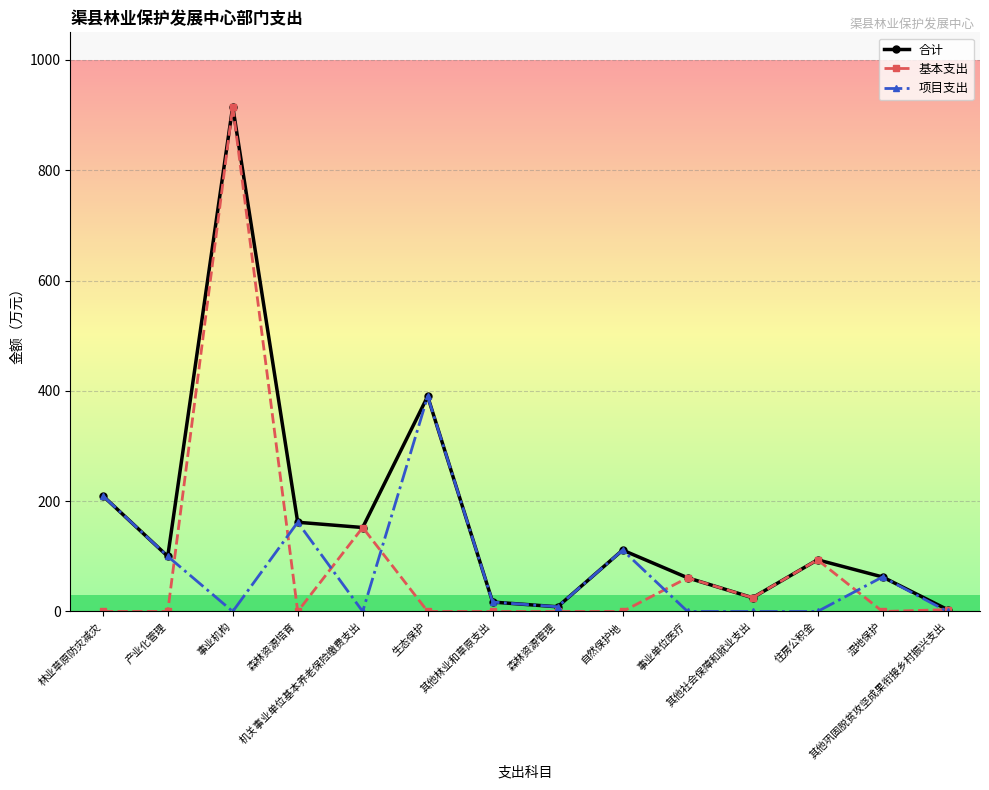

Is it true that 合计 equals 175.2 at 产业化管理?

False